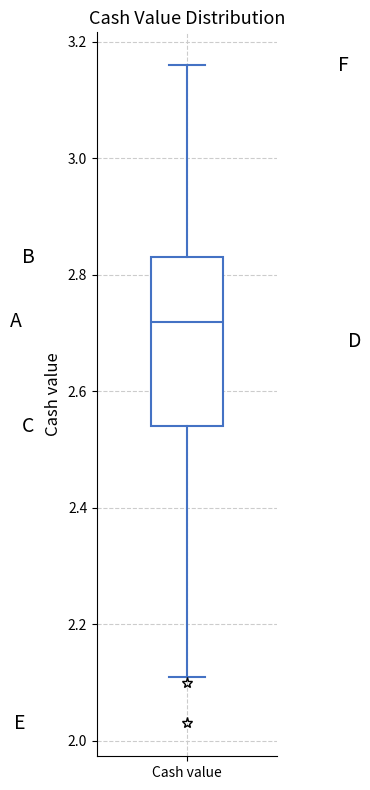

Read this box plot against the y-axis: the position of the median line, the range covered by the box, and the ends of both whiskers. The values are not printed on the chart, so give them approximately, as read against the axis.

median 2.72, box 2.54 to 2.84, whiskers 2.12 to 3.16